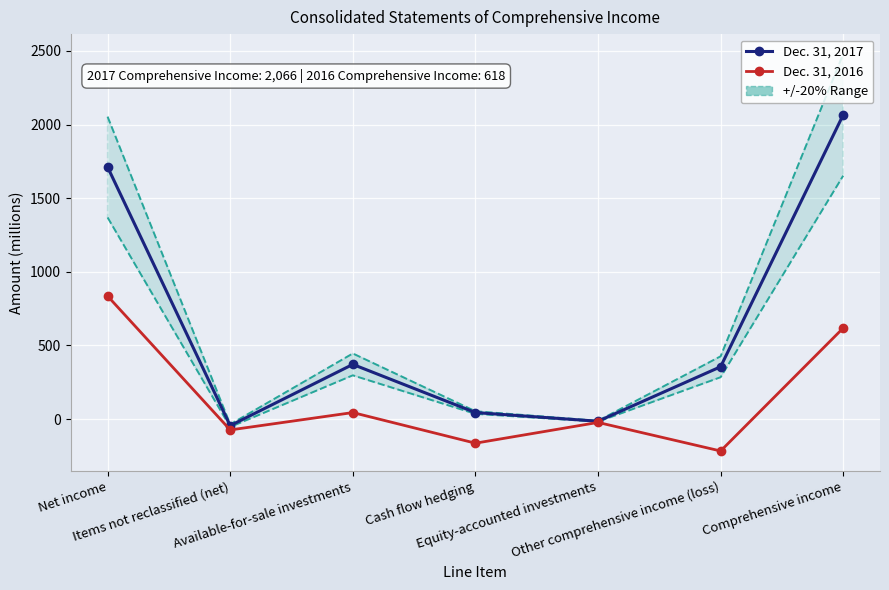

List the labels in order of Dec. 31, 2017 value, smallest first.

Items not reclassified (net), Equity-accounted investments, Cash flow hedging, Other comprehensive income (loss), Available-for-sale investments, Net income, Comprehensive income